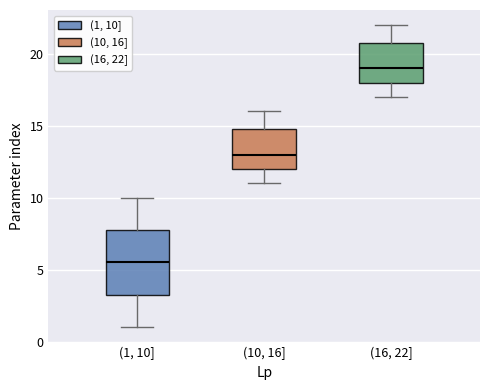

Comparing the boxes themselves (not the whiskers), which one is the tallest?

(1, 10]